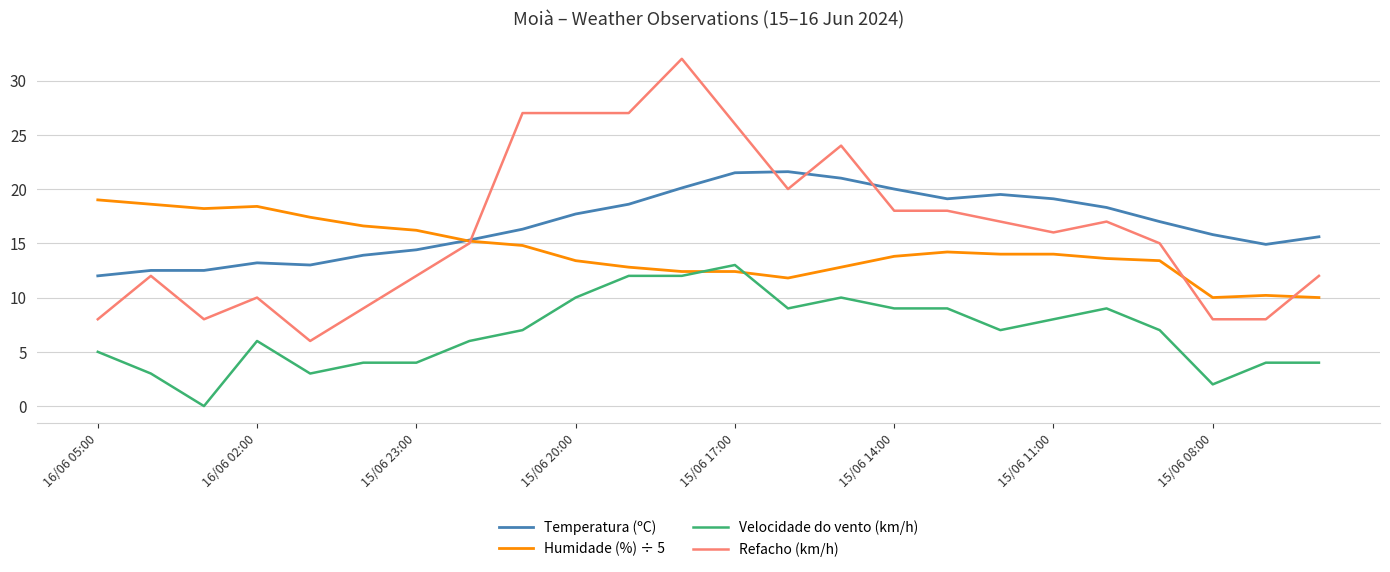

Rank the series by their maximum value, from highest to lowest.

Refacho (km/h), Temperatura (ºC), Humidade (%) ÷ 5, Velocidade do vento (km/h)